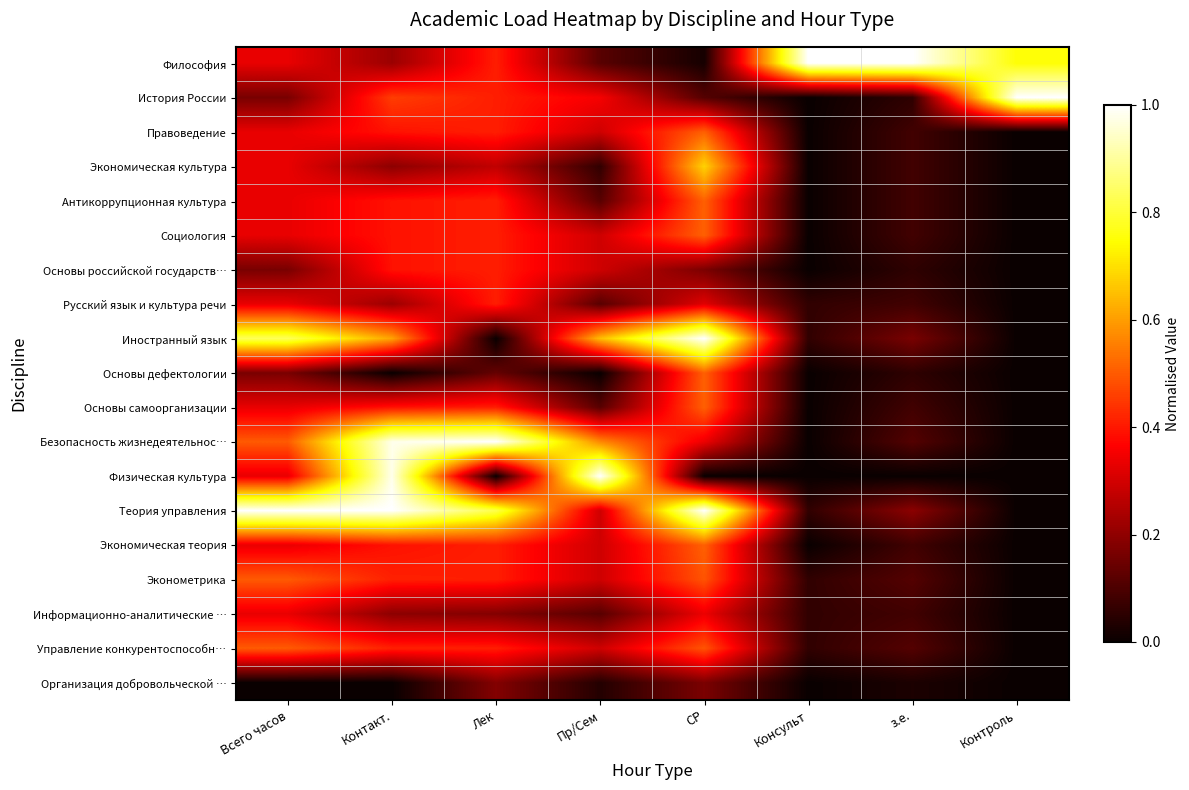

Which series has the largest total across all categories?

Теория управления